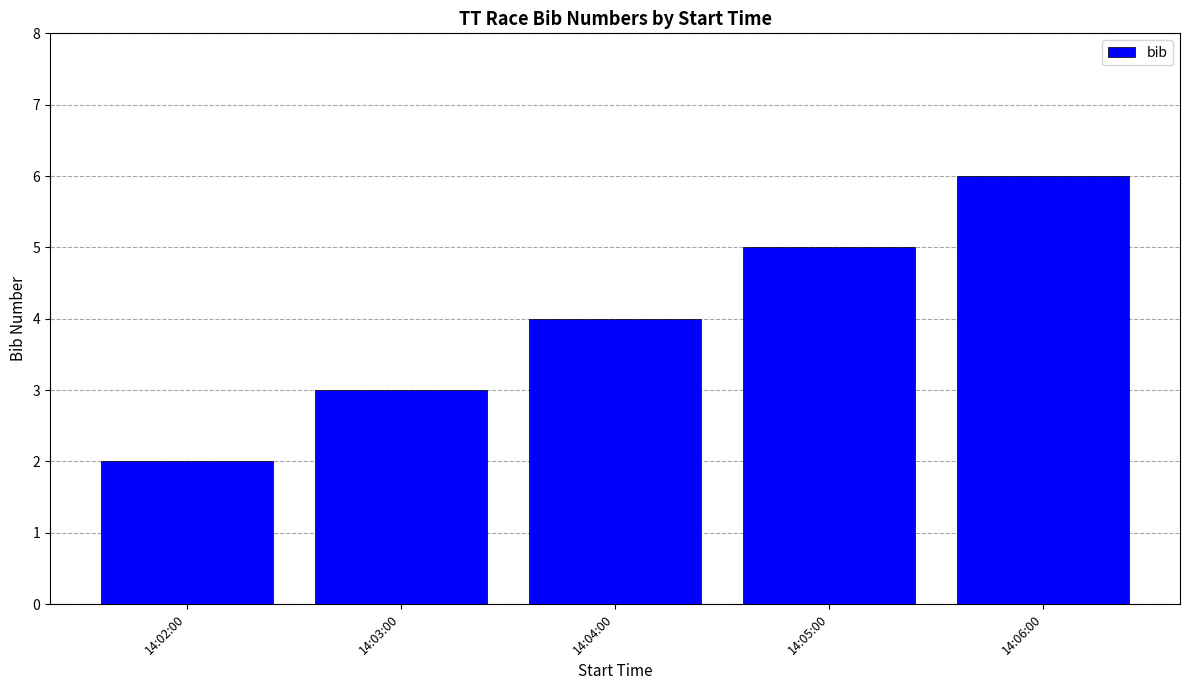

Reading left to right, extract all data points from this chart.

2	3	4	5	6